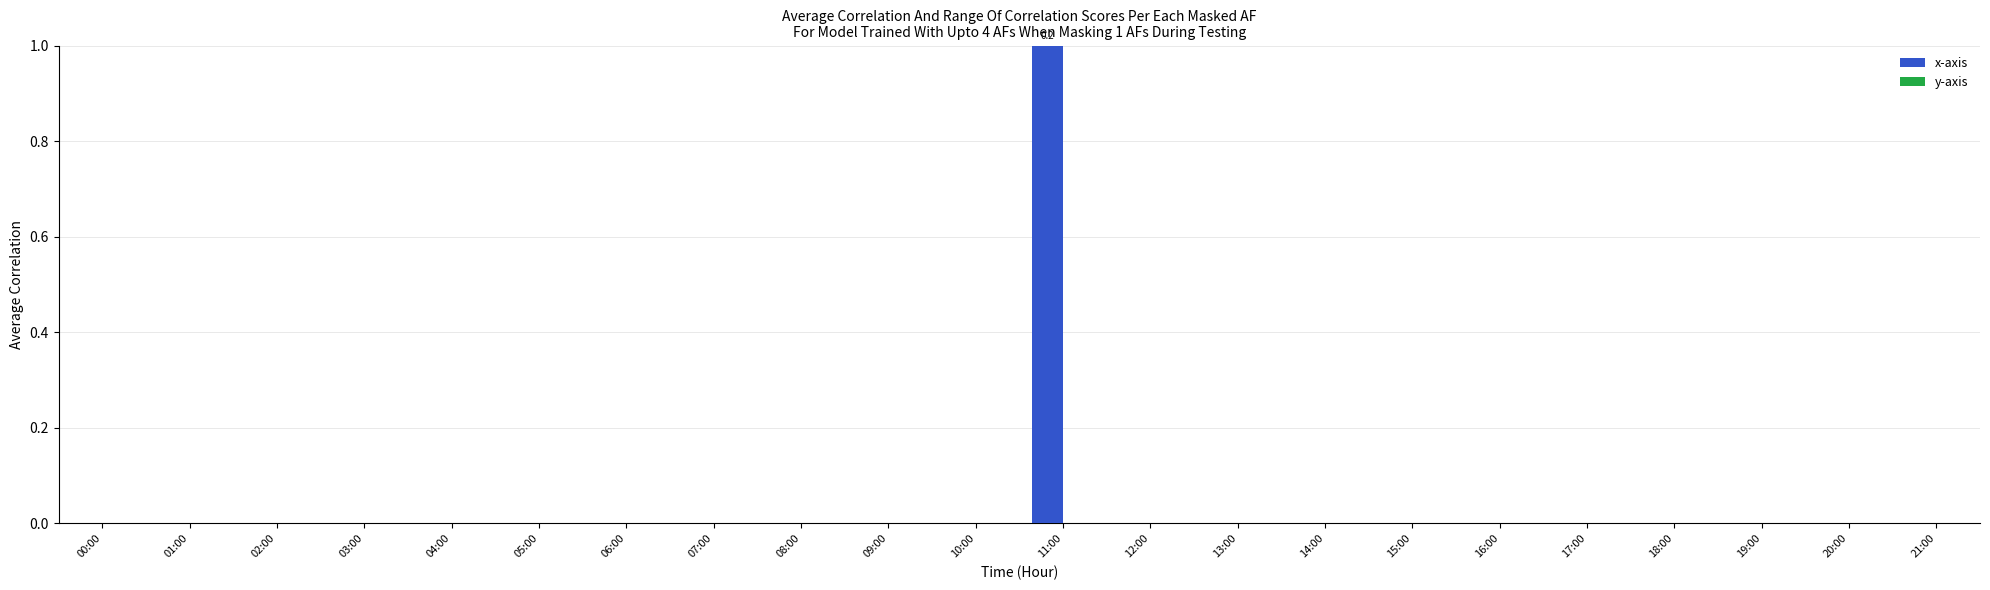

True or false: the data shows -1 at 05:00.

False